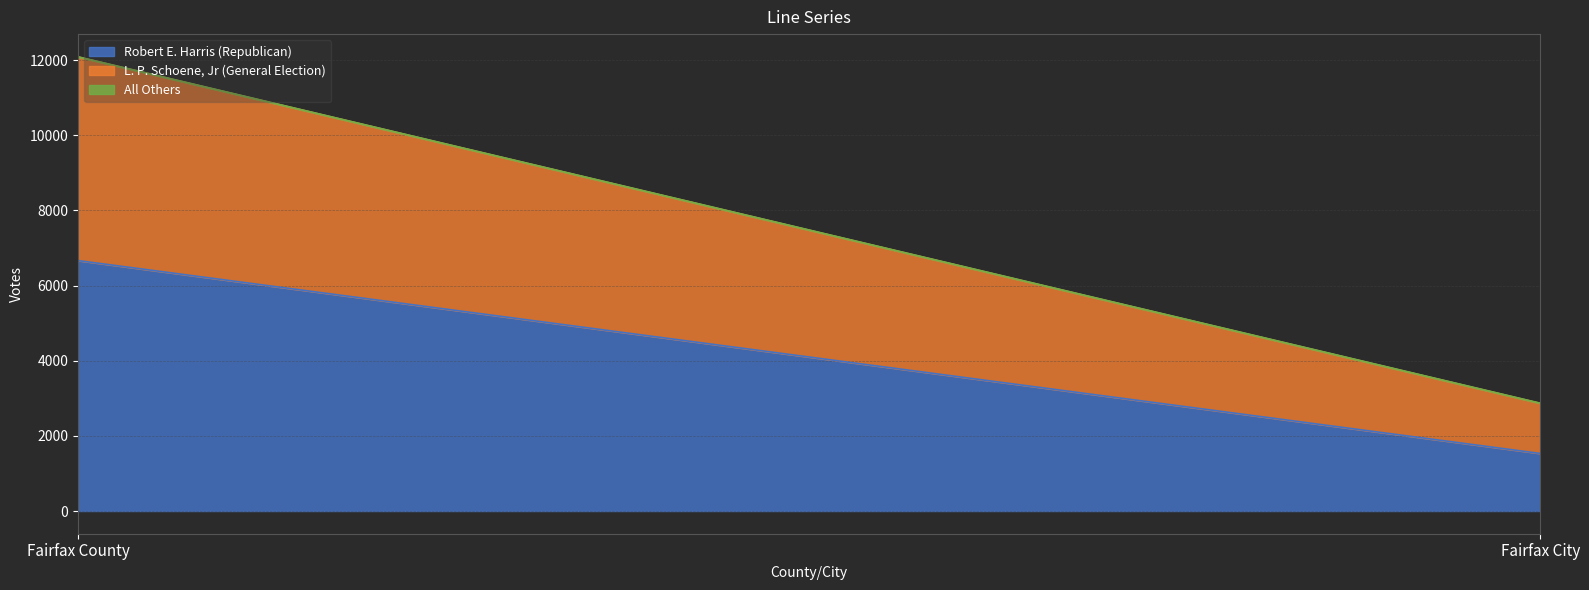

At which label does Robert E. Harris (Republican) reach its minimum?

Fairfax City